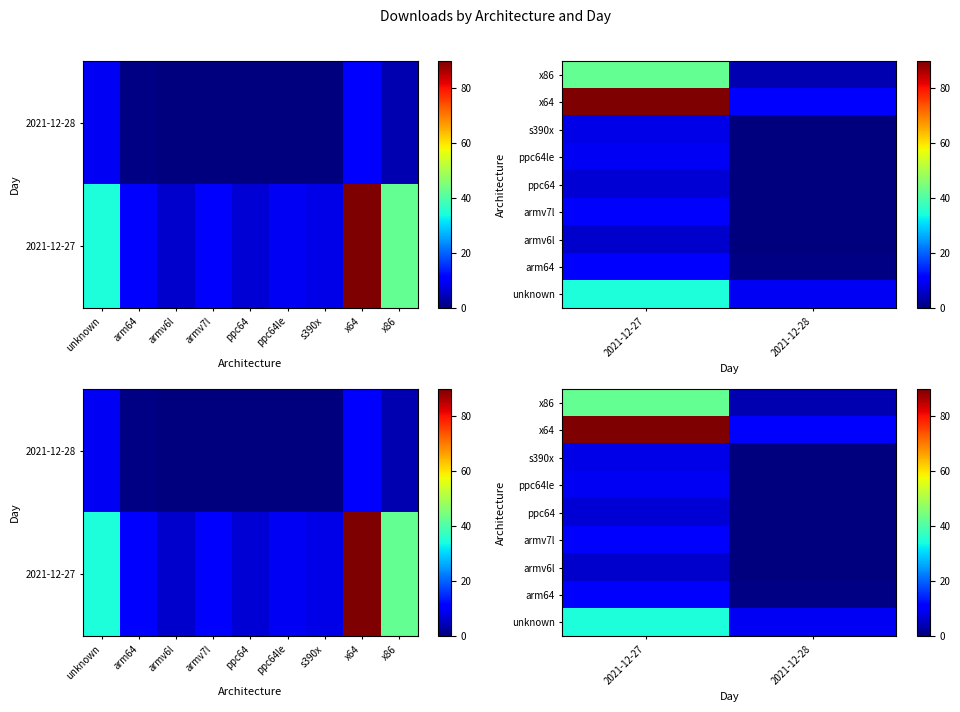

Which has a higher value, 2021-12-27 or 2021-12-28?

2021-12-27